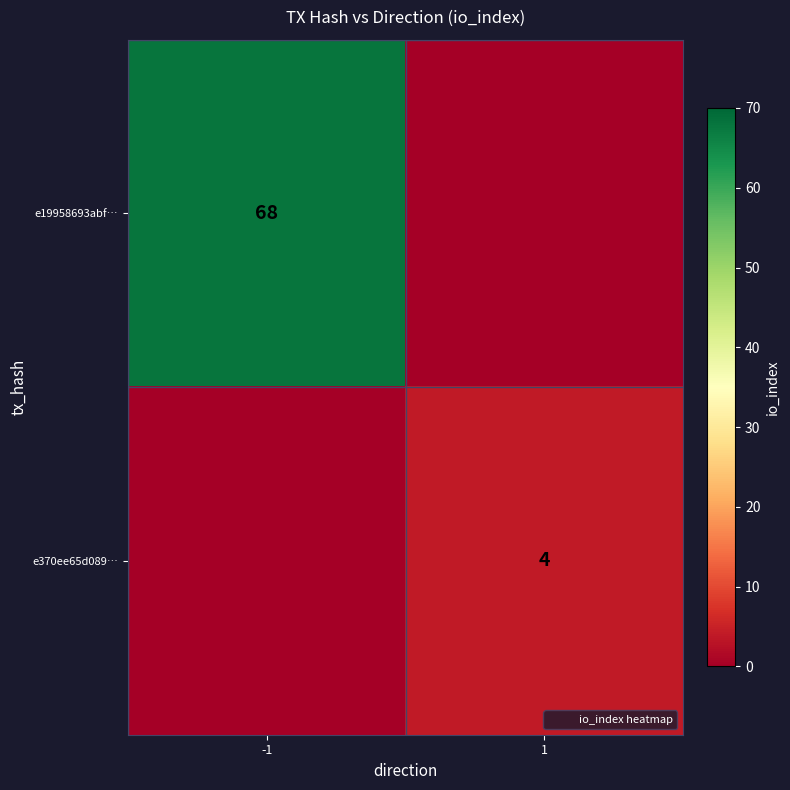

At how many categories does at least one series exceed 43?

1